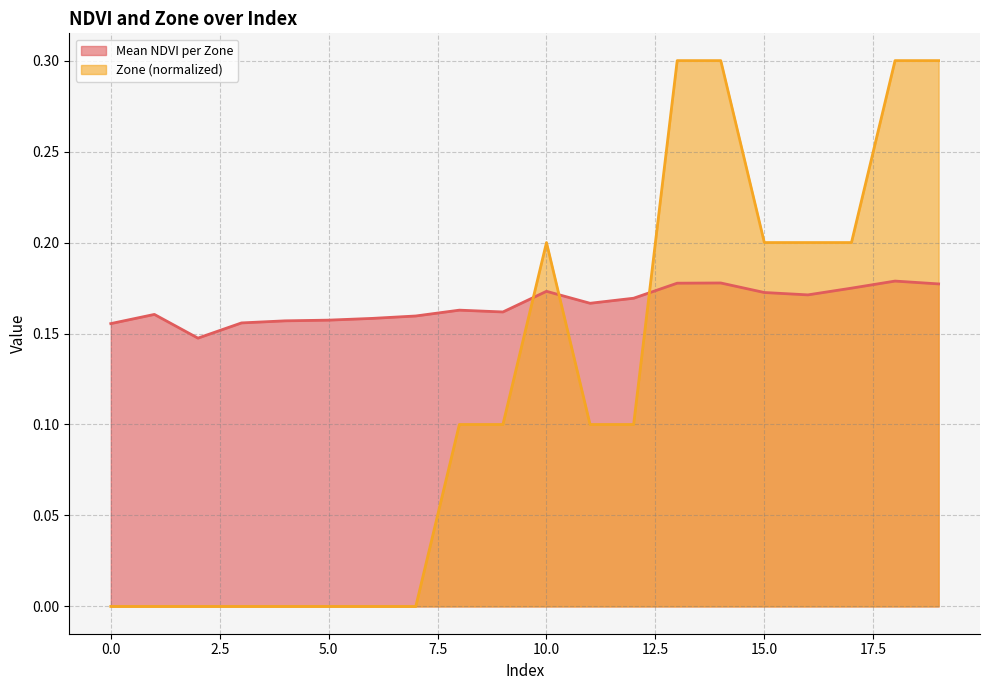

Does the chart have visible grid lines?

Yes